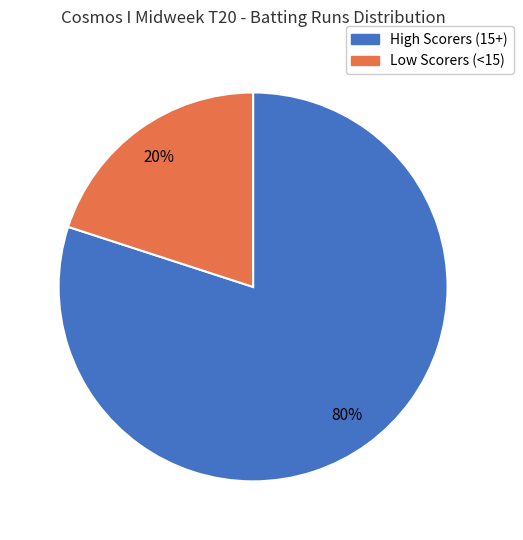

To the nearest percent, what is the average slice percentage?

50%